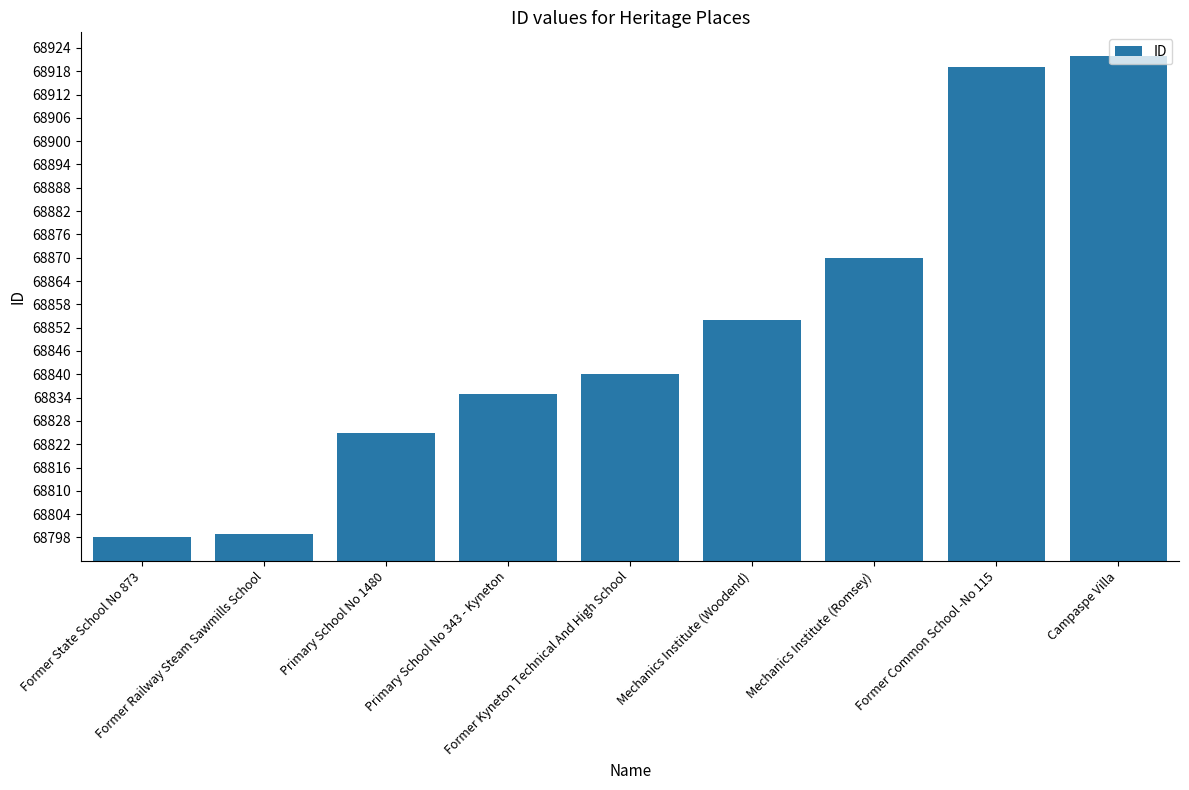

Are the bars grouped side by side (vs. stacked)?

No